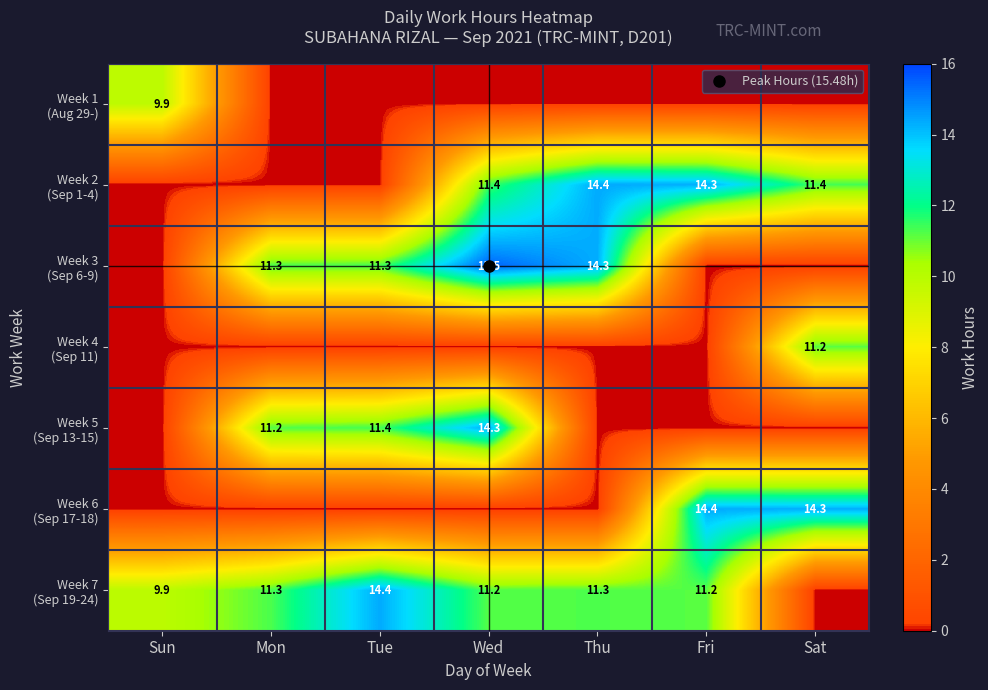

At which category is the sum across all series the highest?

Wed